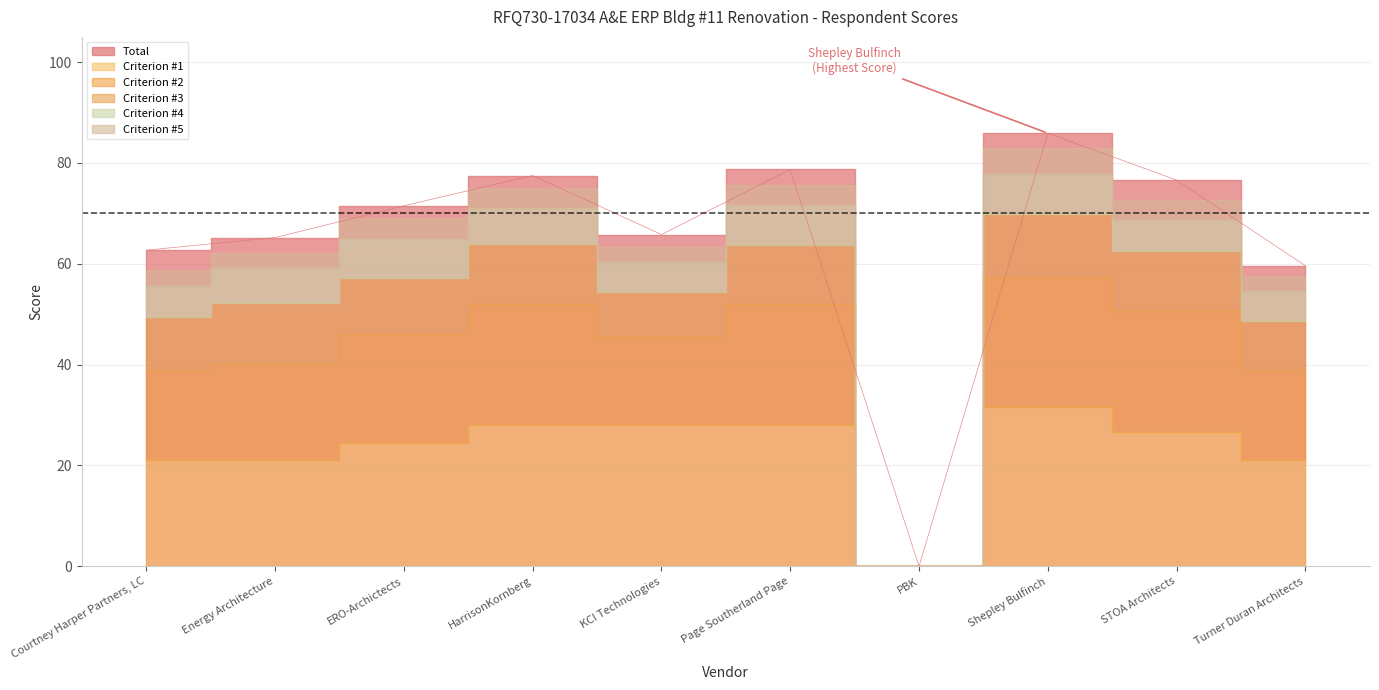

What are all the series names shown in the legend?

Total, Criterion #3, Criterion #2, Criterion #1, Criterion #5, Criterion #4